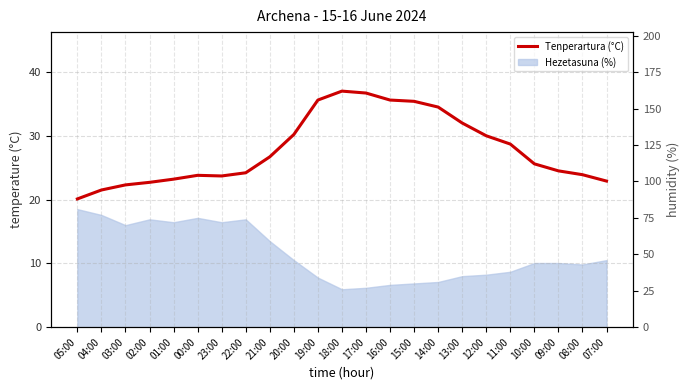

What is the change in value from 23:00 to 12:00?

+6.3